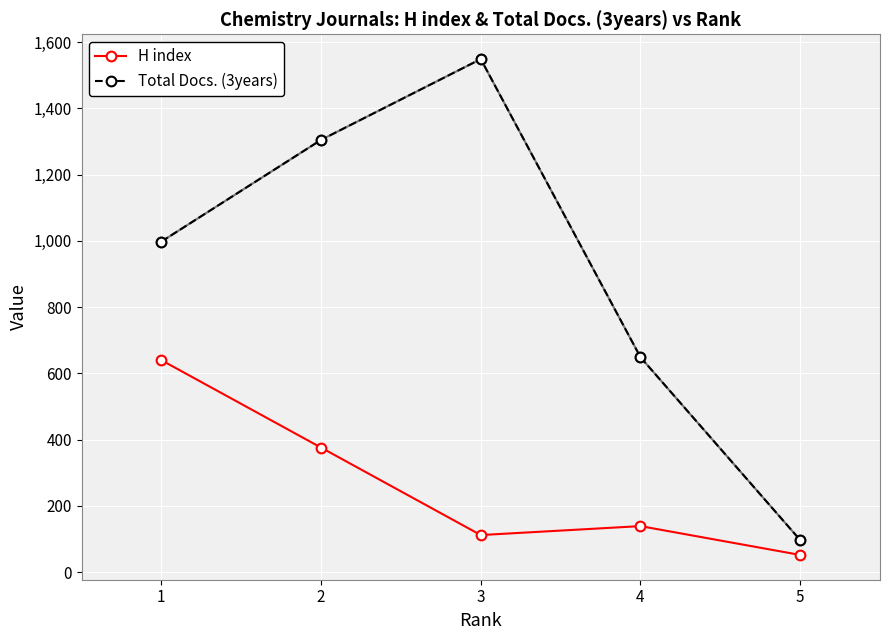

What is the spread (max minus min) of values at 2?

929